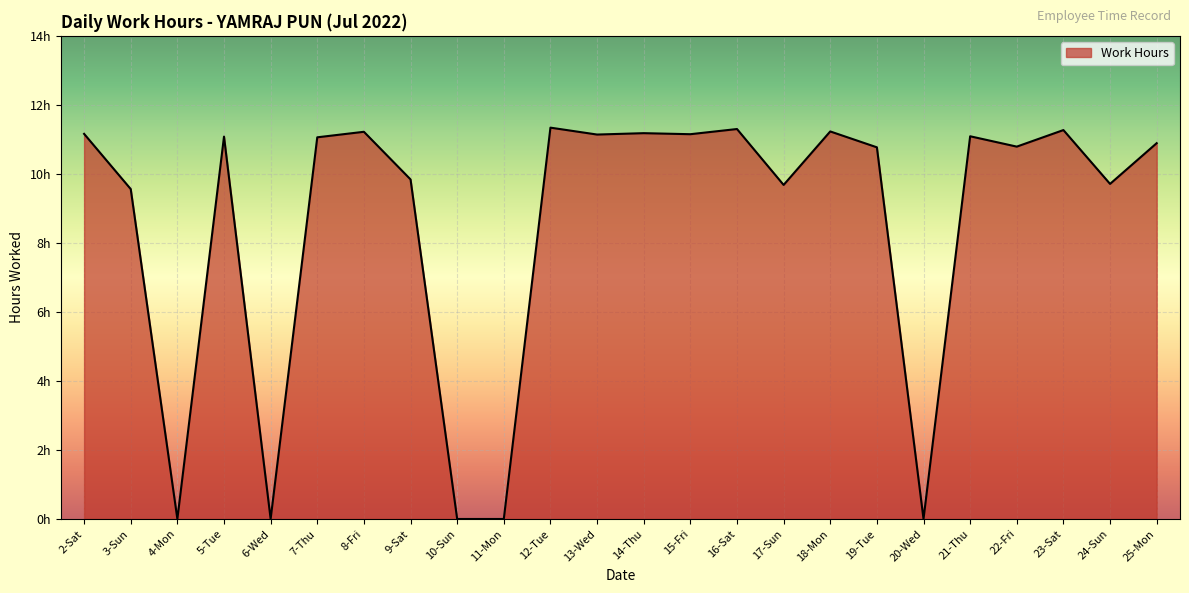

At which category does the chart reach its peak across all series?

12-Tue